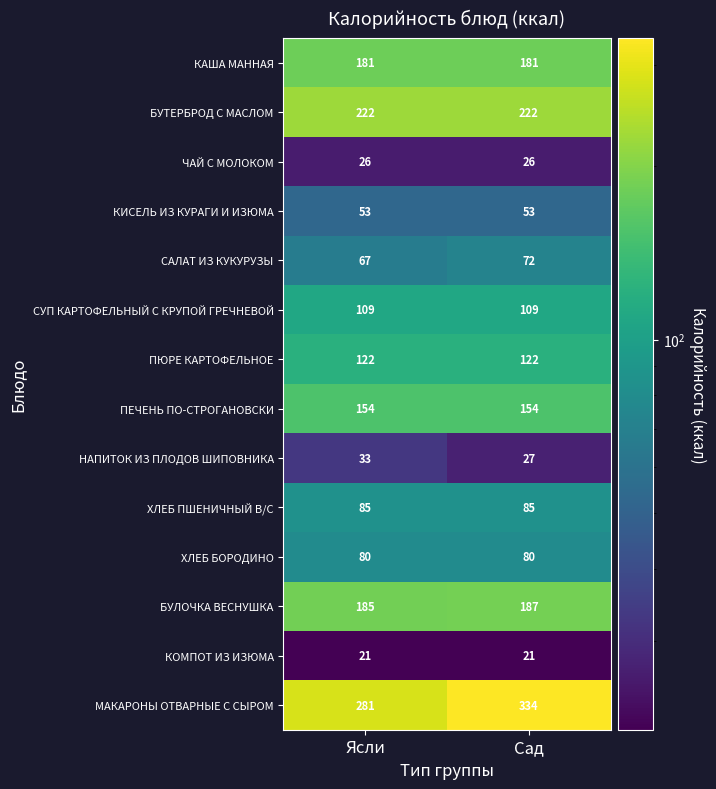

Read the НАПИТОК ИЗ ПЛОДОВ ШИПОВНИКА value at Ясли.

33